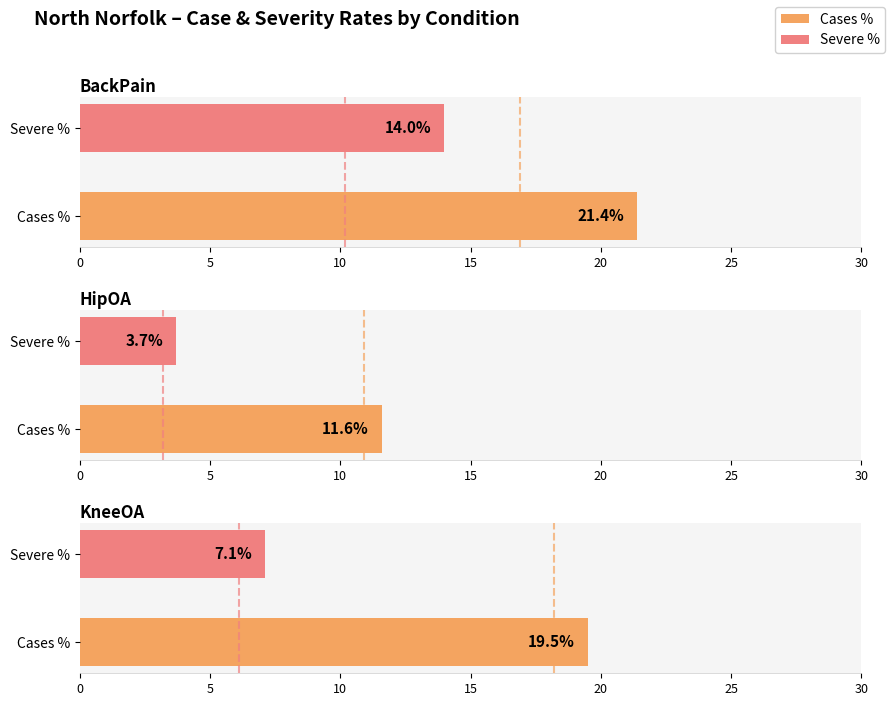

How many groups of bars are there?

2